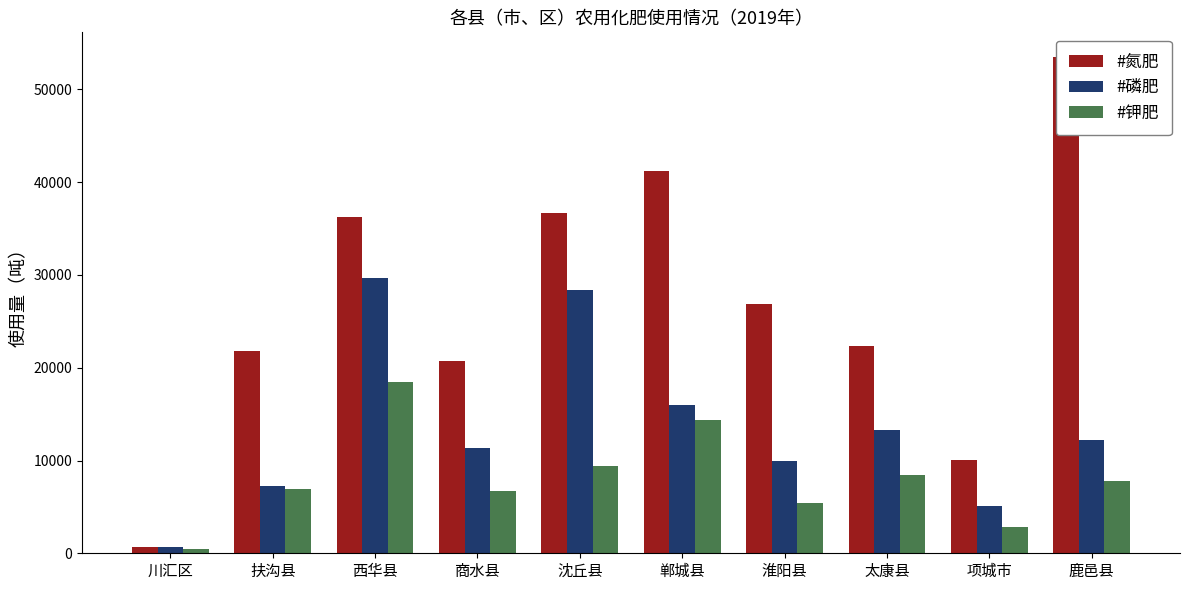

Reading left to right, extract all data points from this chart.

#氮肥: 川汇区=730.0	扶沟县=21784.3	西华县=36239.0	商水县=20743.0	沈丘县=36694.0	郸城县=41185.0	淮阳县=26830.0	太康县=22327.1	项城市=10065.0	鹿邑县=53476.0
#磷肥: 川汇区=639.0	扶沟县=7277.4	西华县=29703.0	商水县=11340.0	沈丘县=28330.0	郸城县=15964.0	淮阳县=9959.0	太康县=13290.0	项城市=5126.0	鹿邑县=12233.0
#钾肥: 川汇区=510.0	扶沟县=6970.2	西华县=18433.0	商水县=6671.0	沈丘县=9356.0	郸城县=14418.0	淮阳县=5381.0	太康县=8424.0	项城市=2880.0	鹿邑县=7782.0